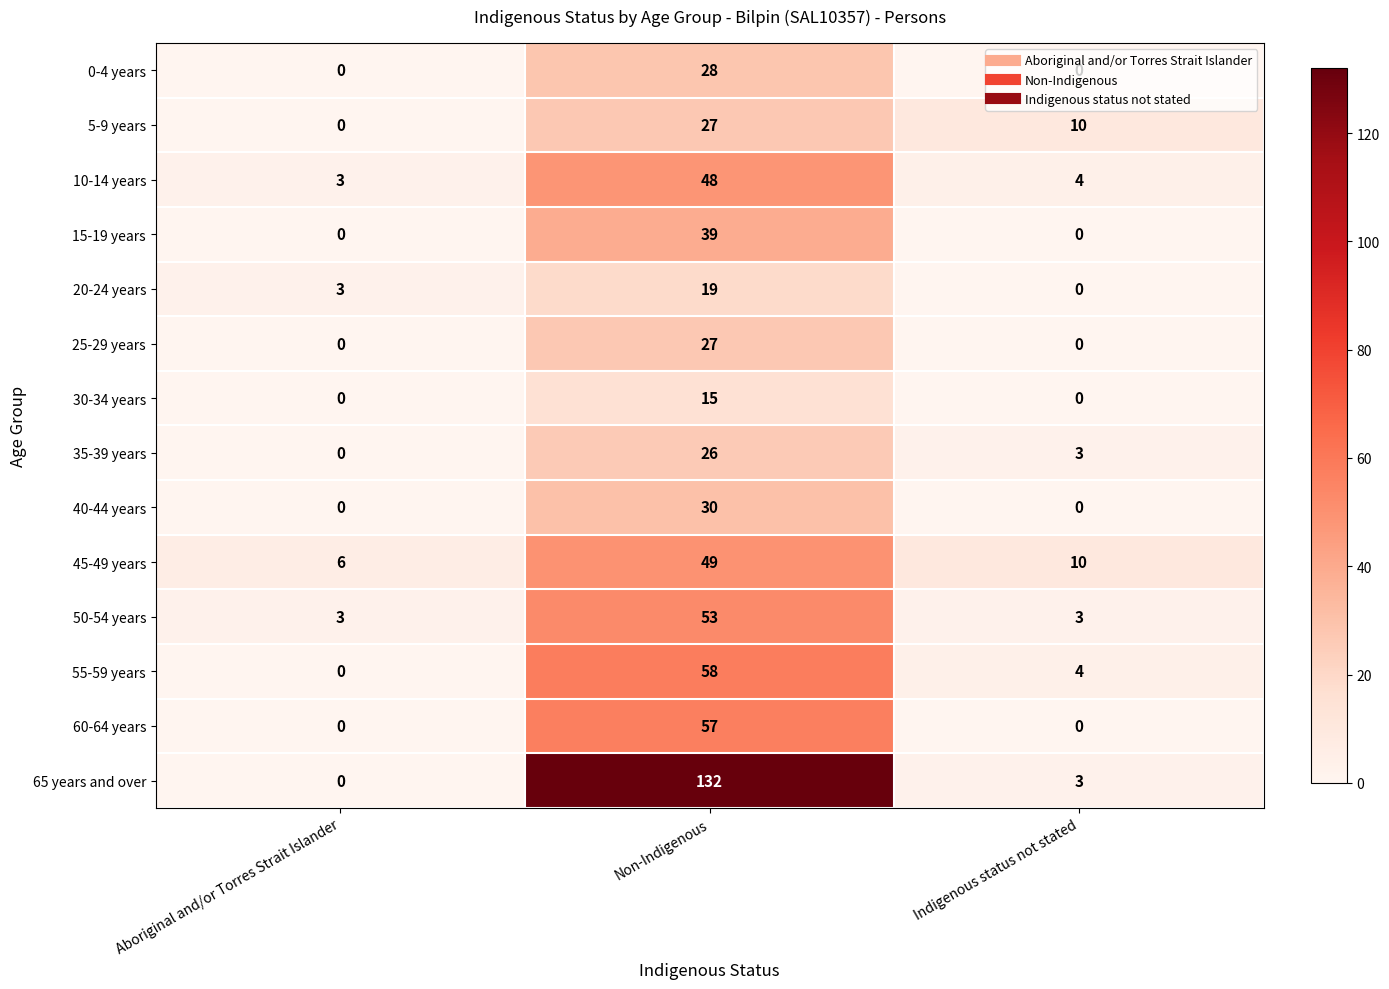

Which series has the largest range (max minus min)?

65 years and over